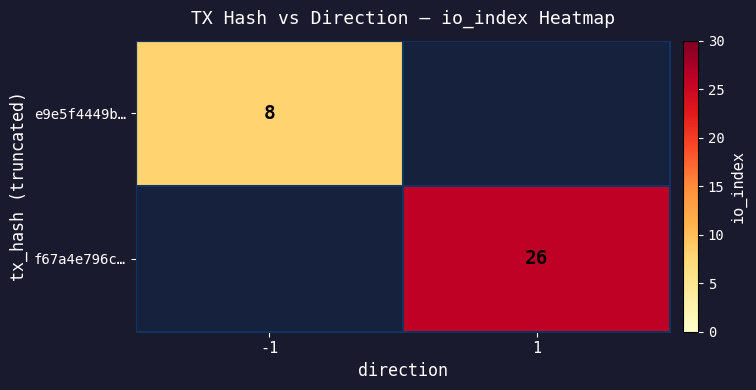

The value of f67a4e796c… at 1 is 36. True or false?

False